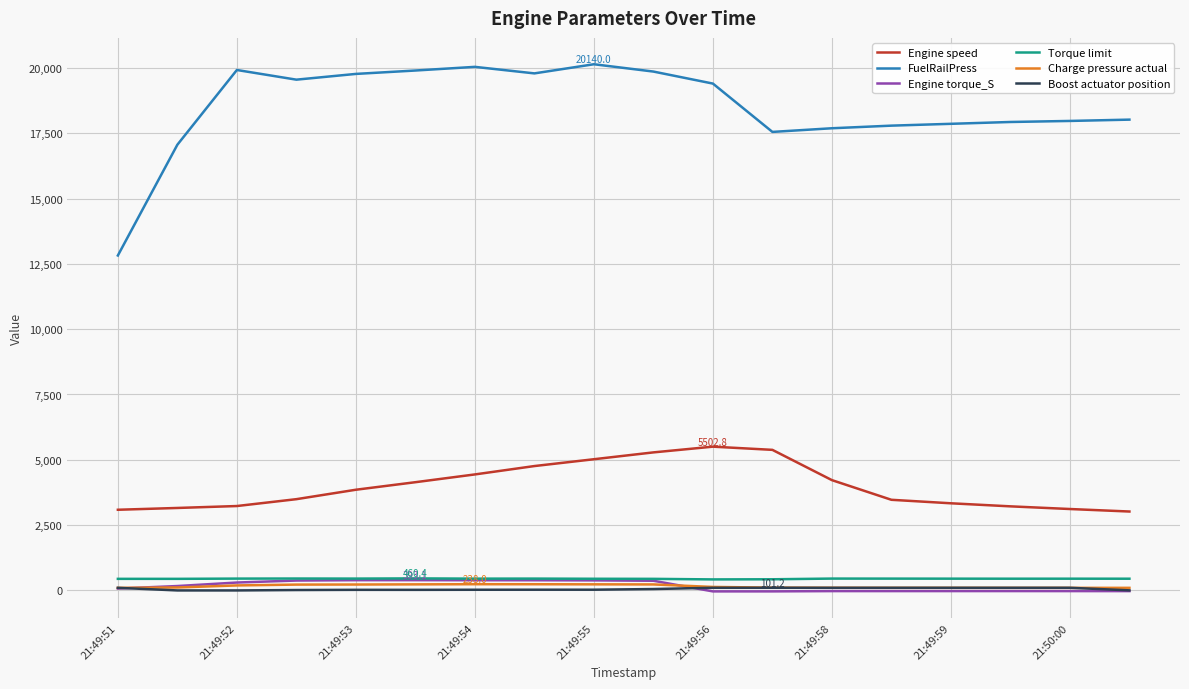

True or false: Engine speed and FuelRailPress cross at least once.

False